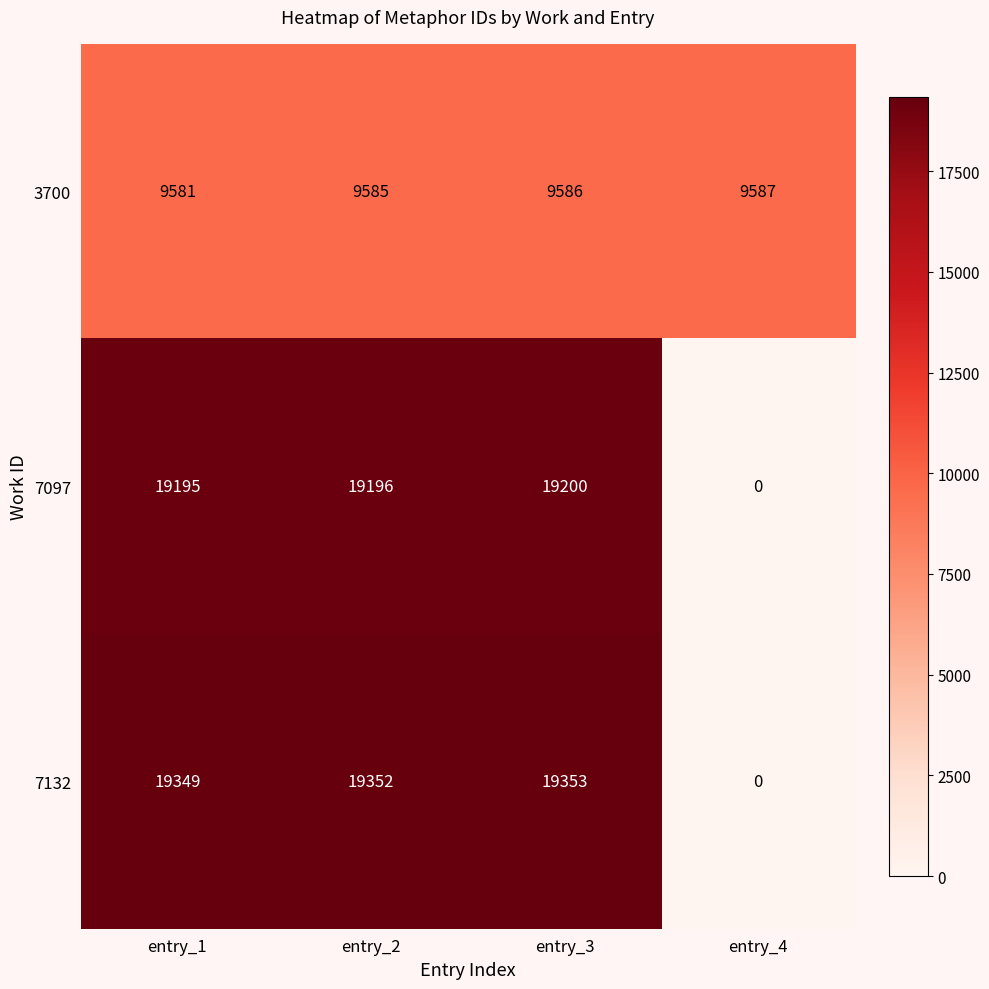

Which series has the widest spread of values?

7132